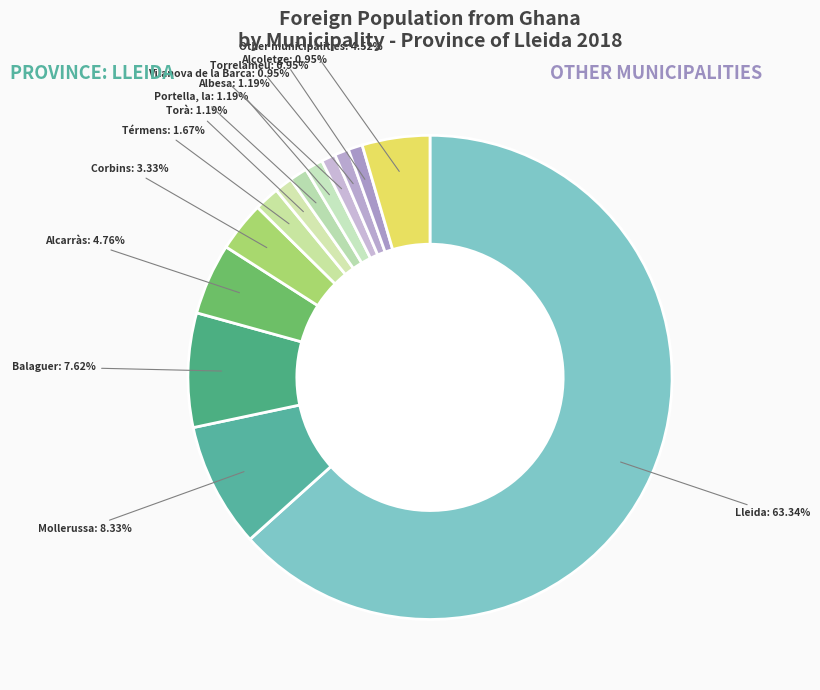

True or false: Térmens accounts for 2% of the total.

True